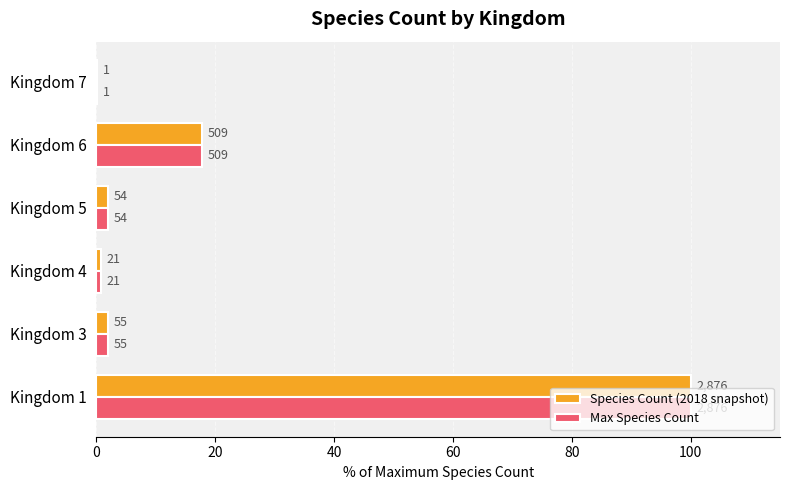

Which series has the largest range (max minus min)?

Species Count (2018 snapshot)